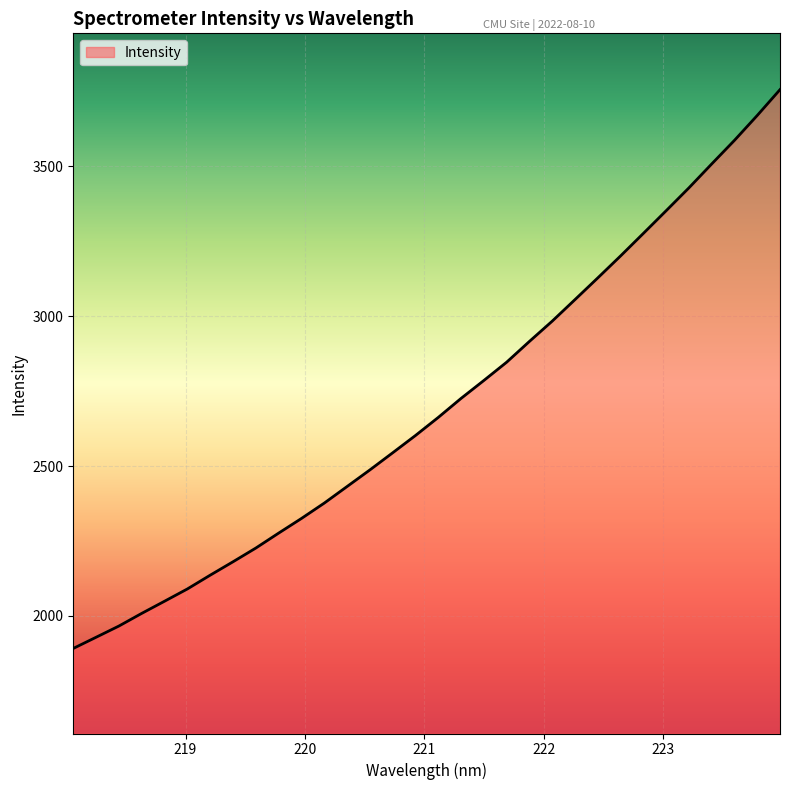

What is the minimum value shown in the chart?

1891.7